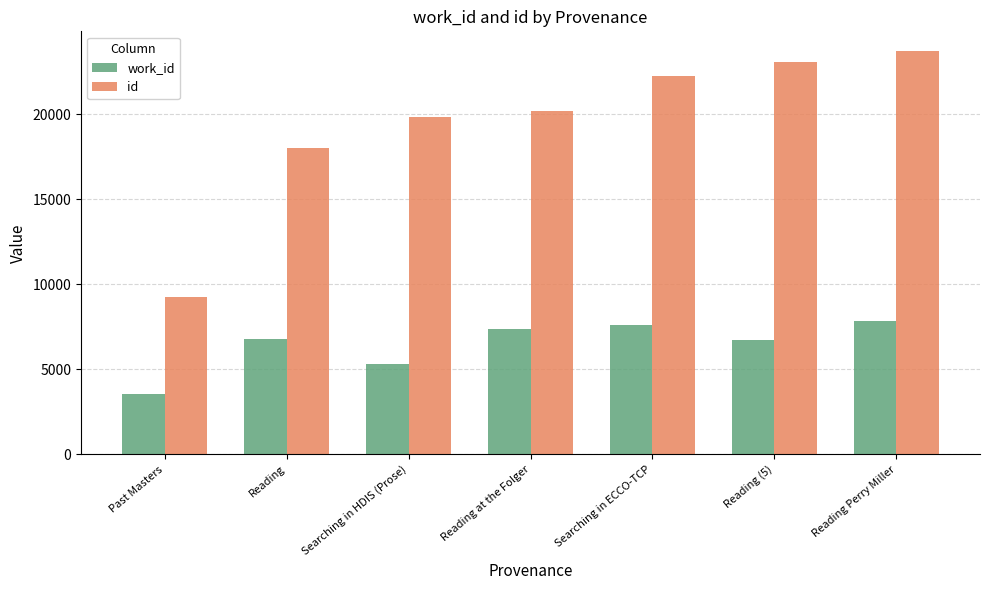

How many bars are there in total?

14